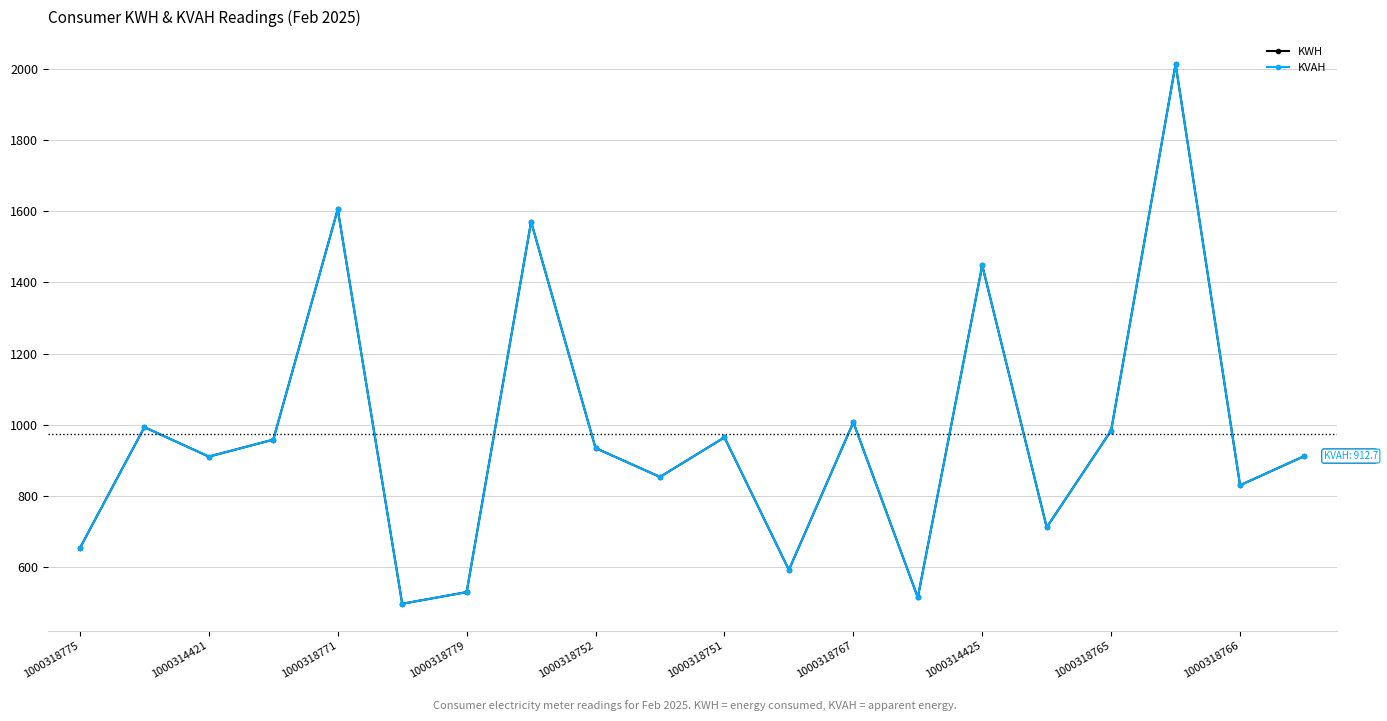

What is the minimum value for KWH?

498.0